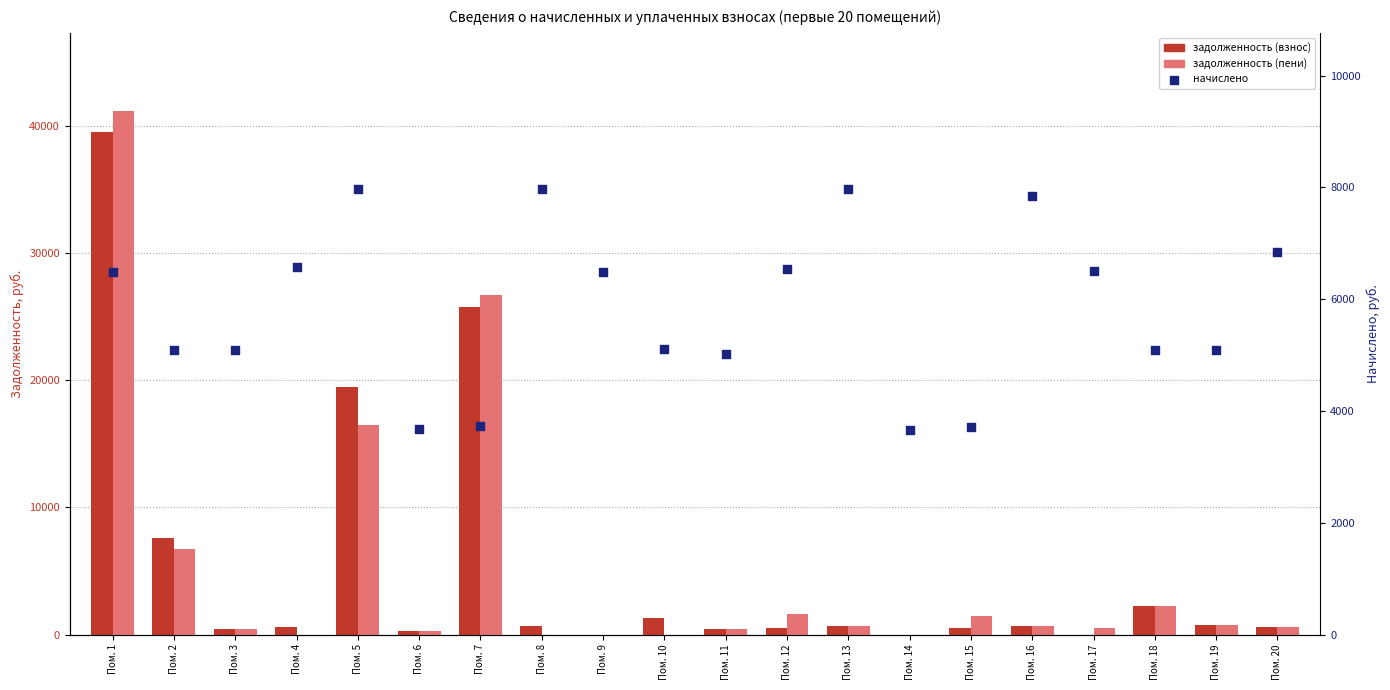

What is the total value across all series at Пом. 6?

4299.0